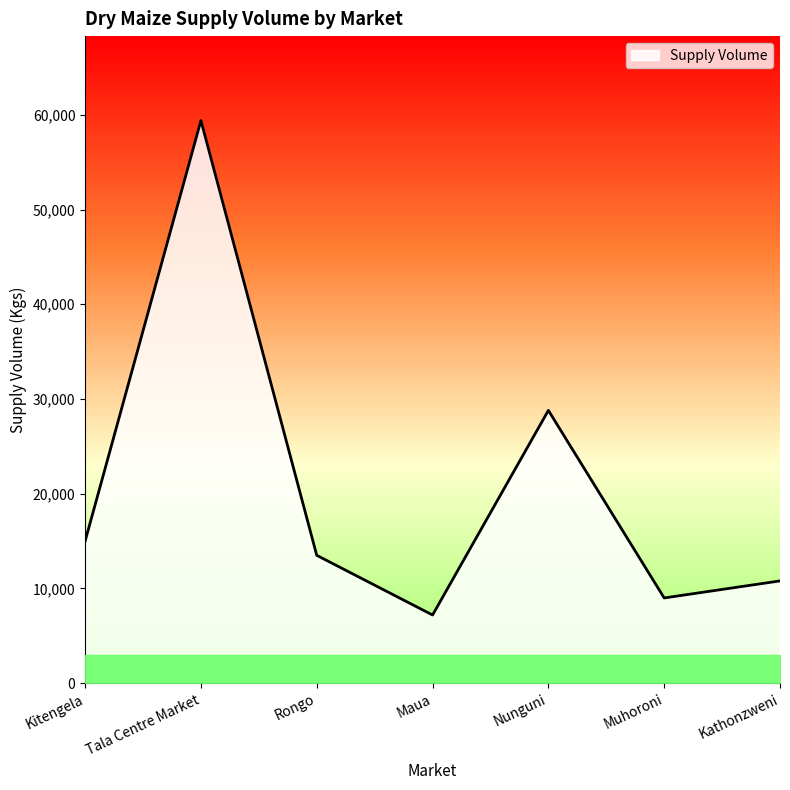

What is the ratio of the value at Nunguni to the value at Tala Centre Market?

0.5